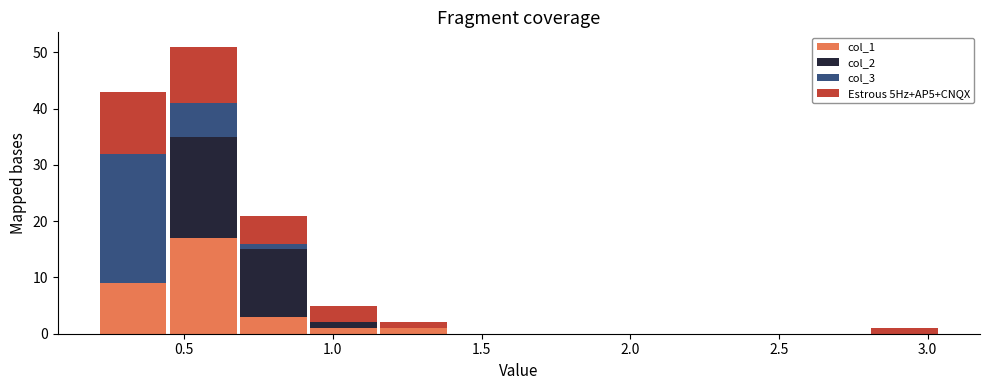

What is the total height of the stacked bar covering 0.45 to 0.70 on the x-axis? Neither the bar edges nor the heights are printed on the chart, so give them approximately, as read against the axes.

51